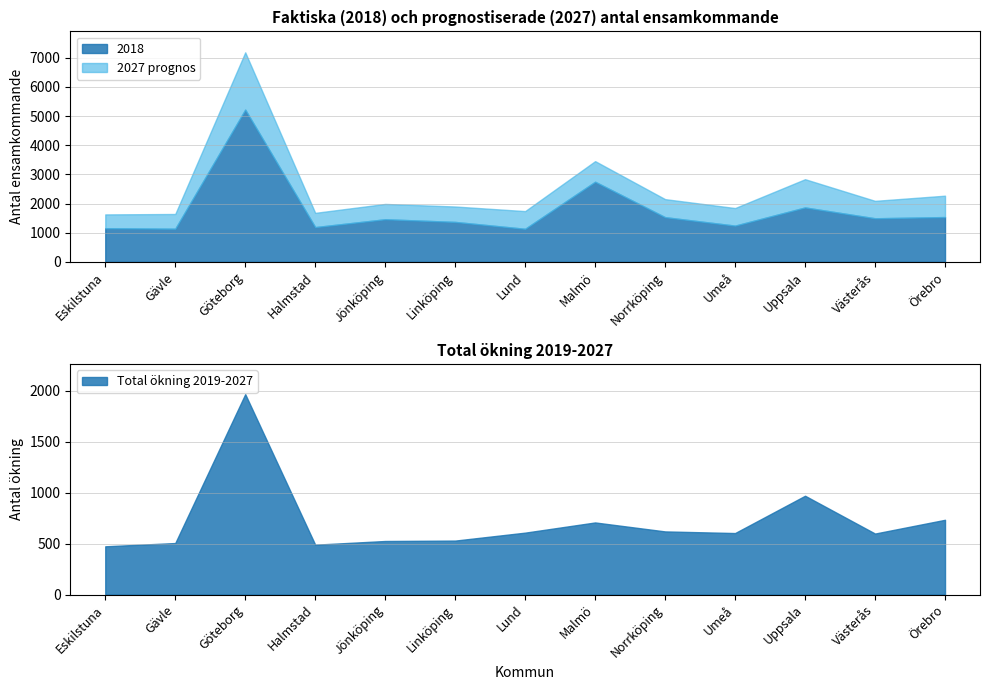

The 2018 series shows 359 at Västerås. True or false?

False